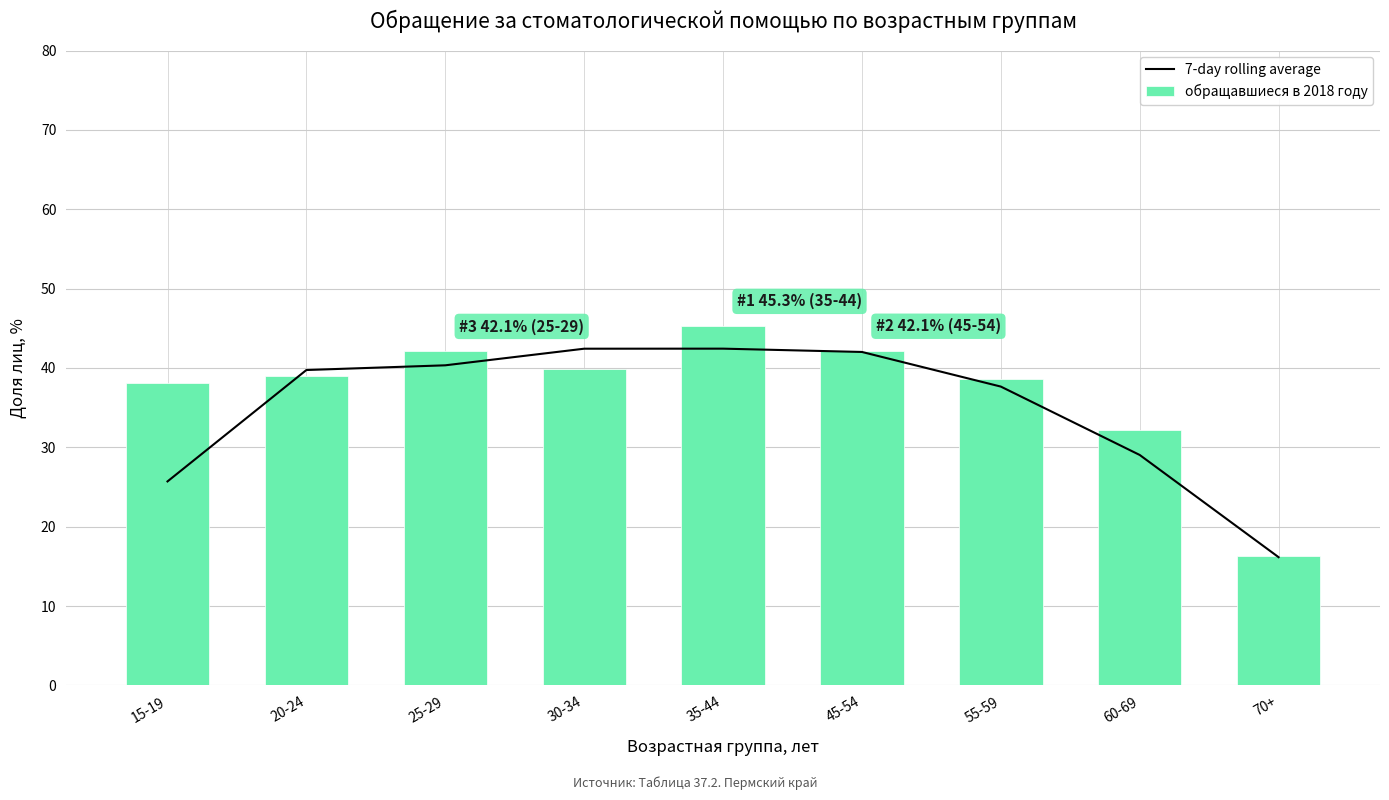

Count the number of data series in this chart.

2